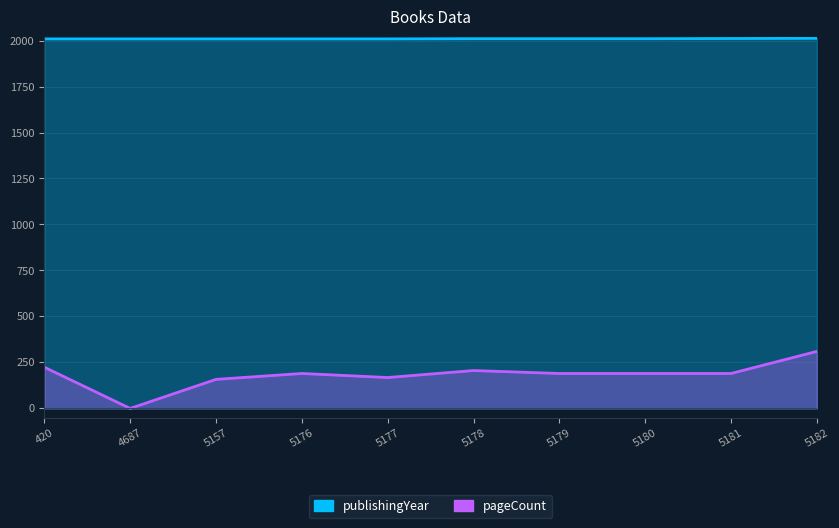

Reading left to right, transcribe all the data shown in this chart.

publishingYear: 420=2009	4687=2009	5157=2009	5176=2009	5177=2009	5178=2010	5179=2010	5180=2010	5181=2011	5182=2012
pageCount: 420=224	4687=0	5157=158	5176=190	5177=168	5178=206	5179=190	5180=190	5181=190	5182=310